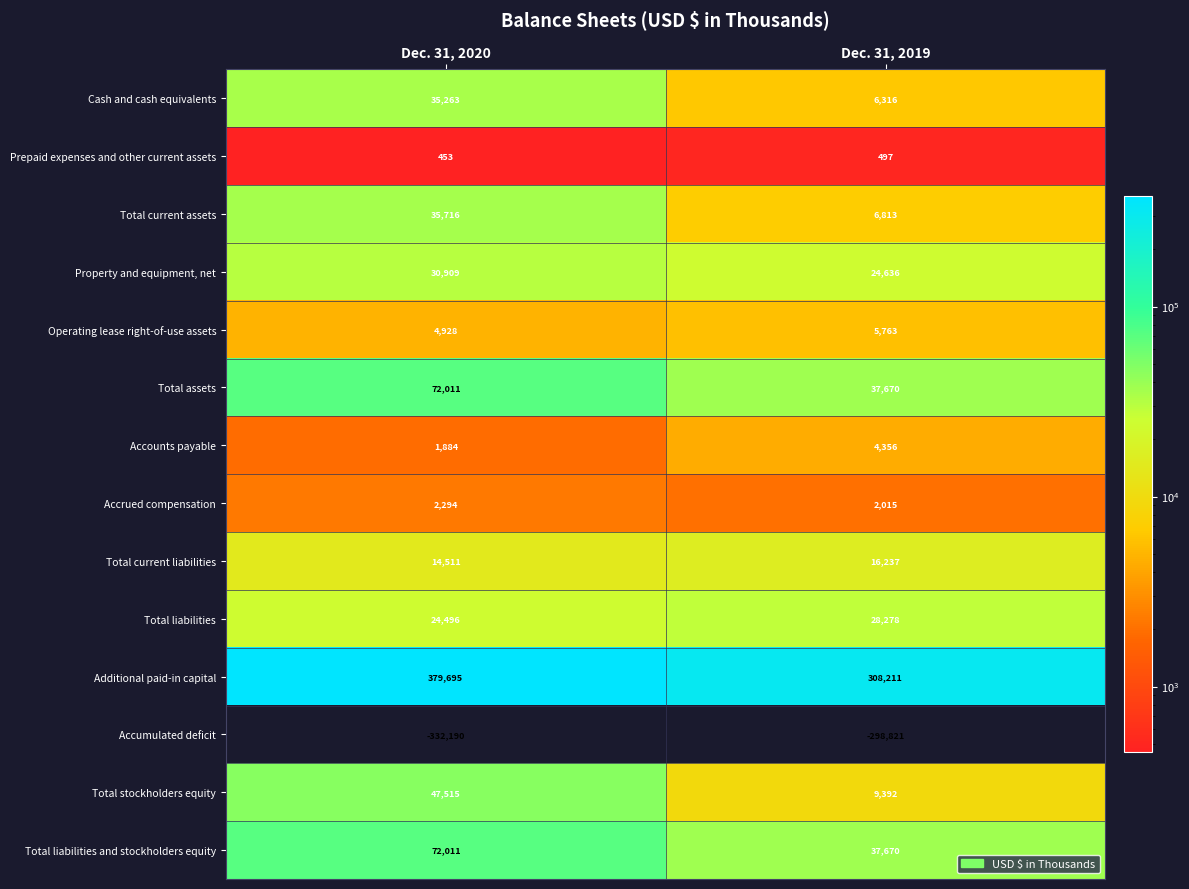

List the labels in order of Operating lease right-of-use assets value, smallest first.

Dec. 31, 2020, Dec. 31, 2019